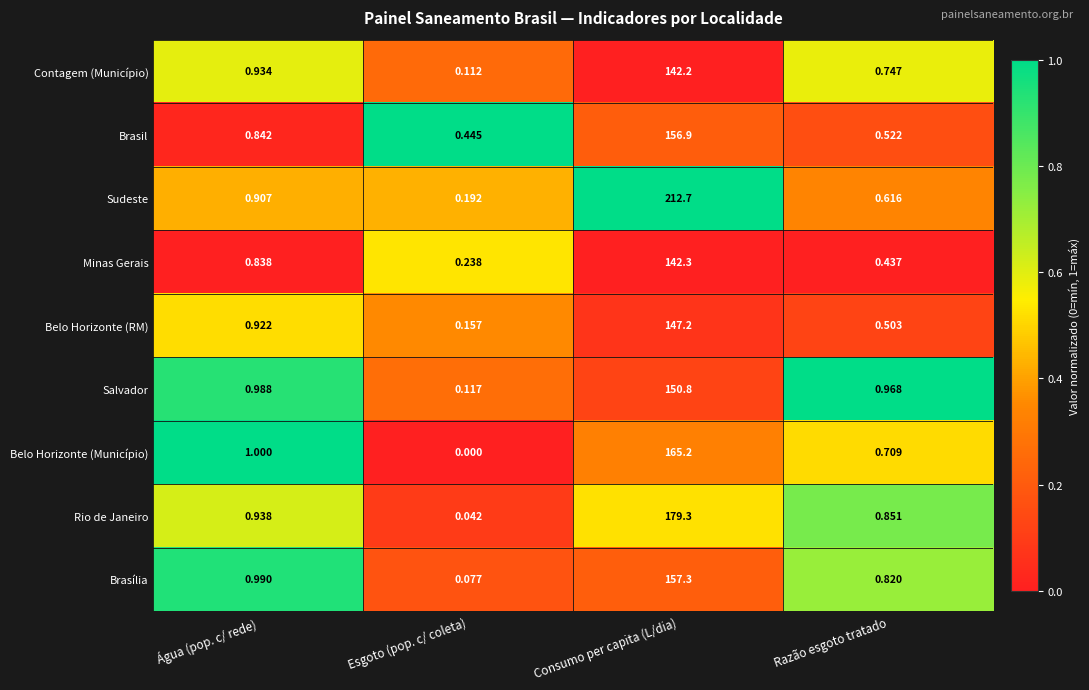

Rank the series by their maximum value, from lowest to highest.

Contagem (Município), Minas Gerais, Belo Horizonte (RM), Salvador, Brasil, Brasília, Belo Horizonte (Município), Rio de Janeiro, Sudeste